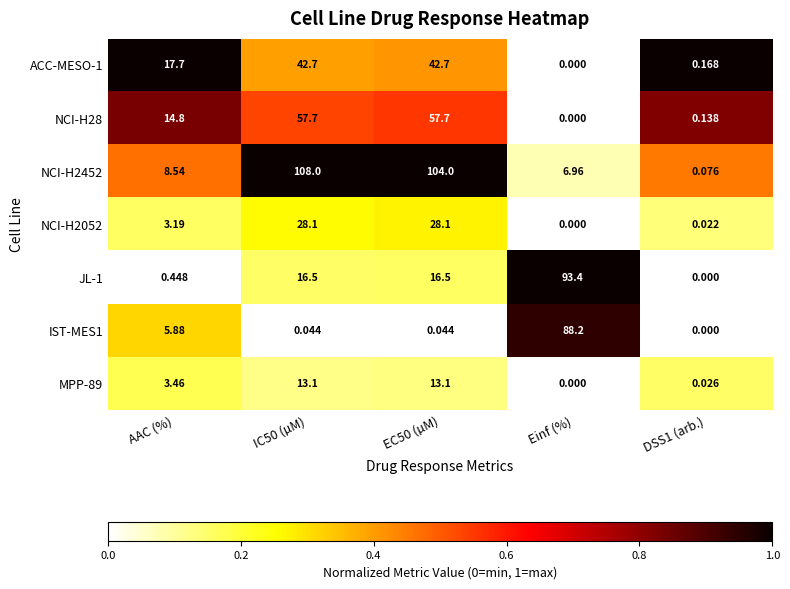

Which category has the lowest value in the MPP-89 series?

Einf (%)